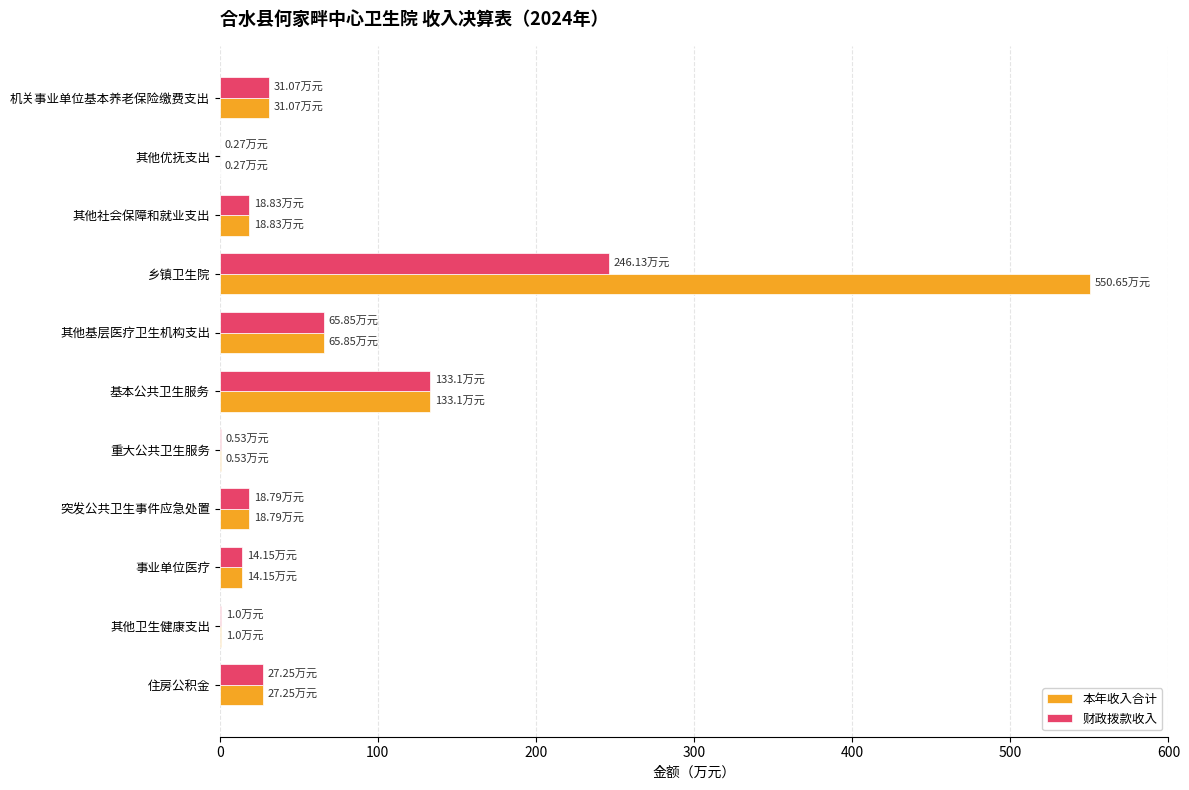

Which label corresponds to the largest value in the chart?

乡镇卫生院